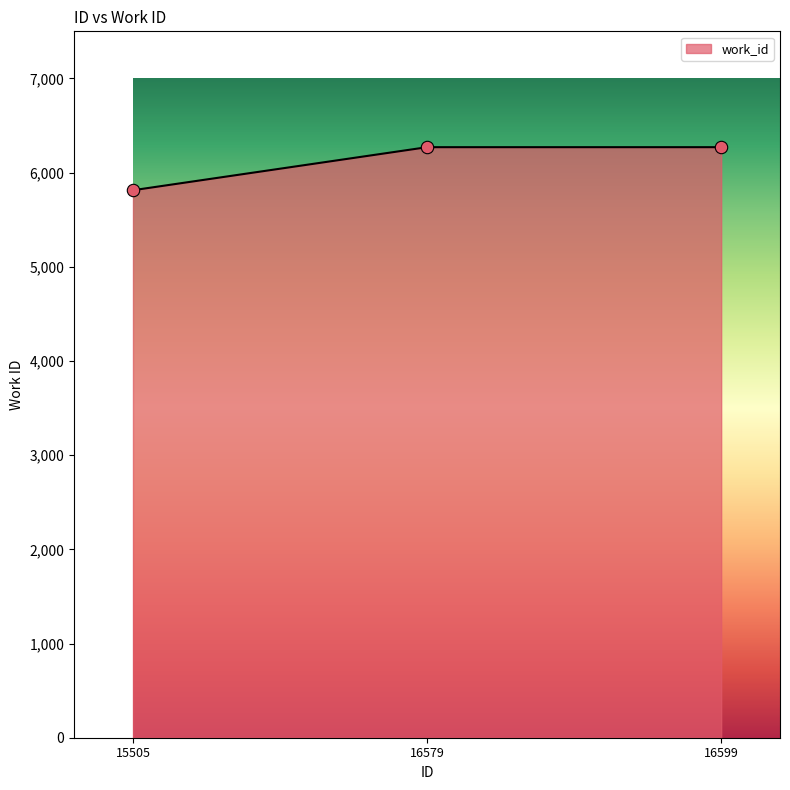

Between 15505 and 16599, which is larger?

16599